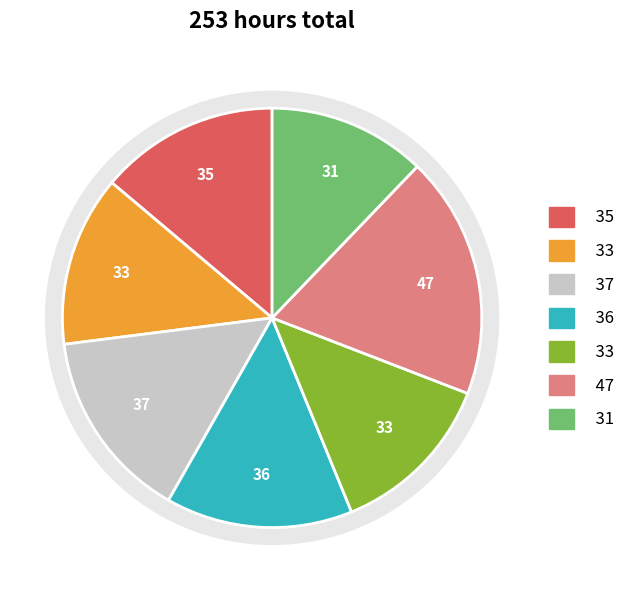

Between Sat and Sun, which is larger?

Sat